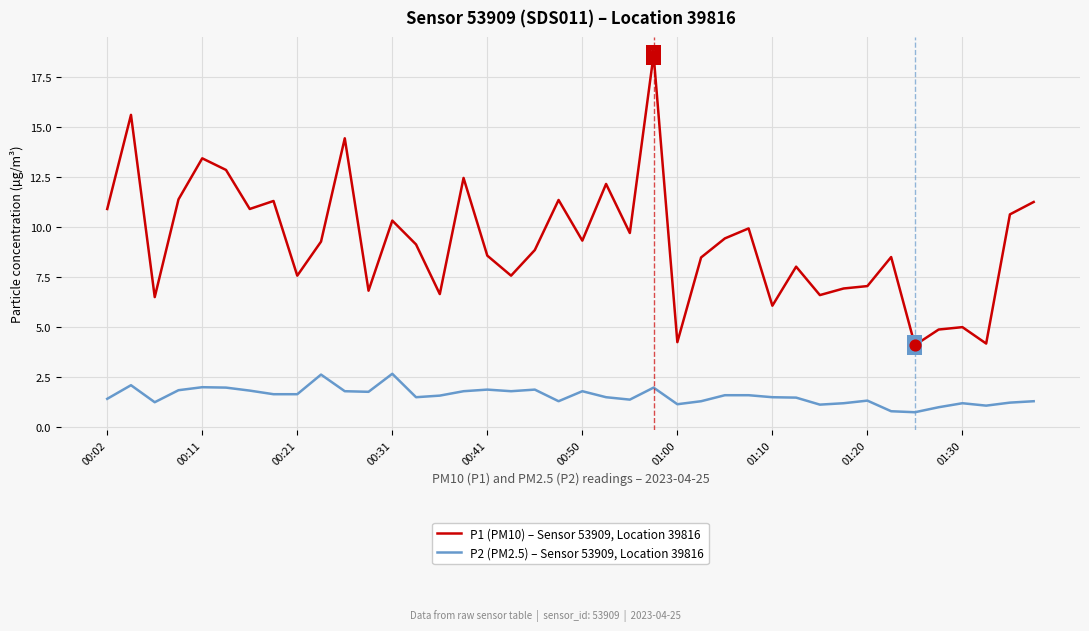

Which series has the largest total across all categories?

P1 (PM10) – Sensor 53909, Location 39816